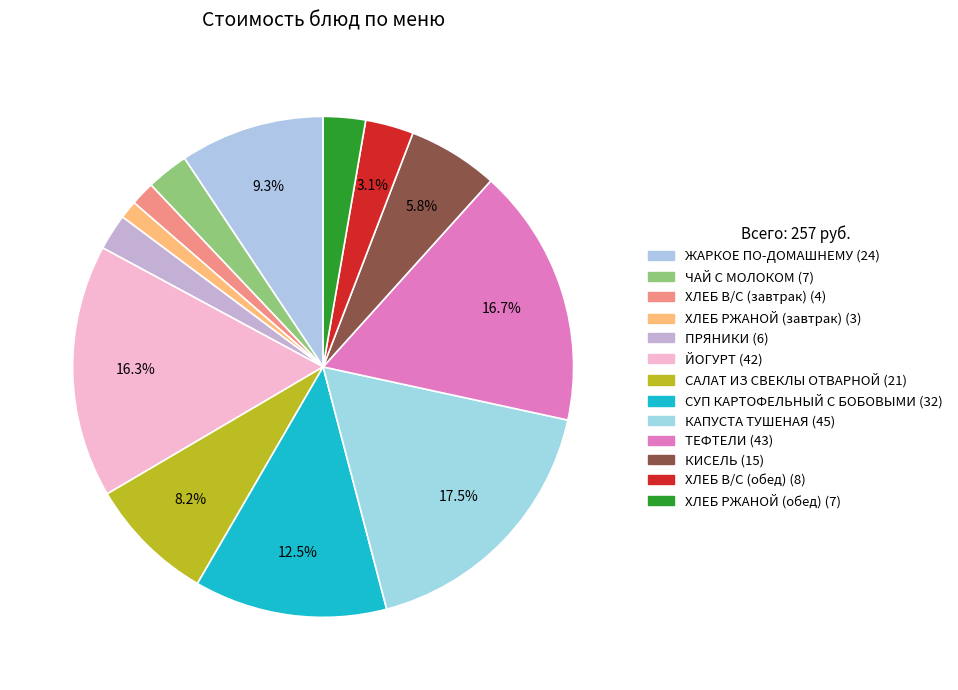

Count the number of slices in the pie.

13